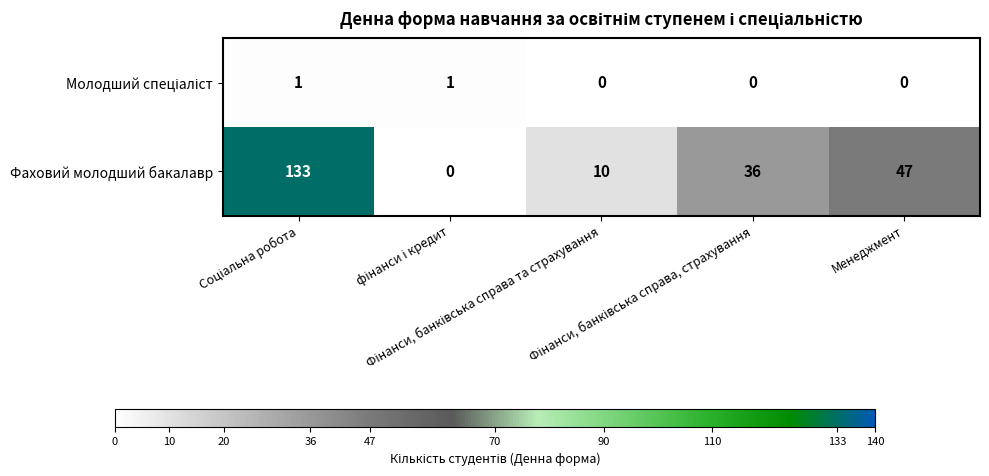

What is the maximum value shown in the chart?

133